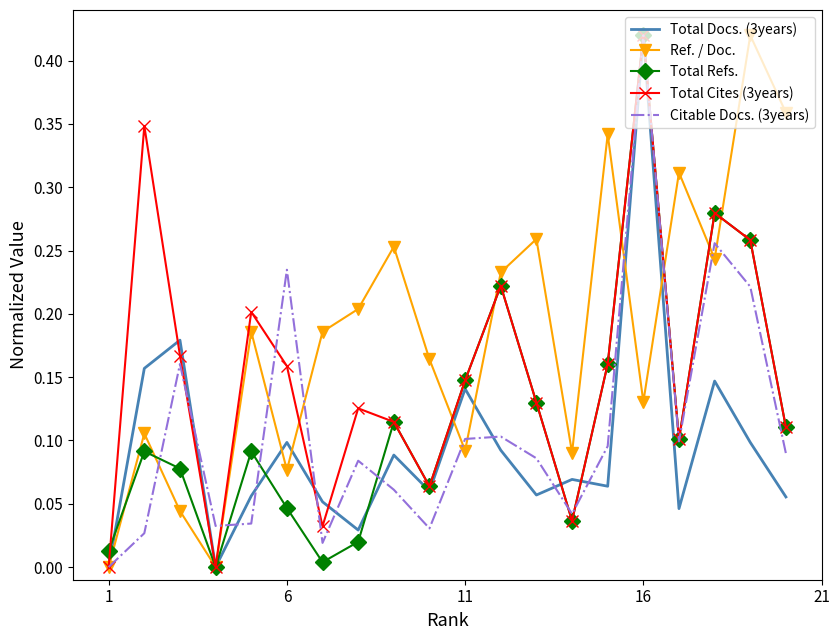

Which series has the largest total across all categories?

Ref. / Doc.